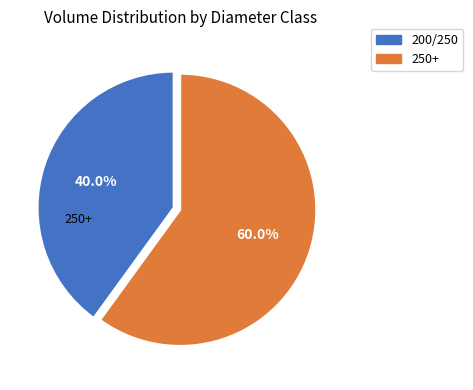

Which category has the smallest portion of the pie?

200/250